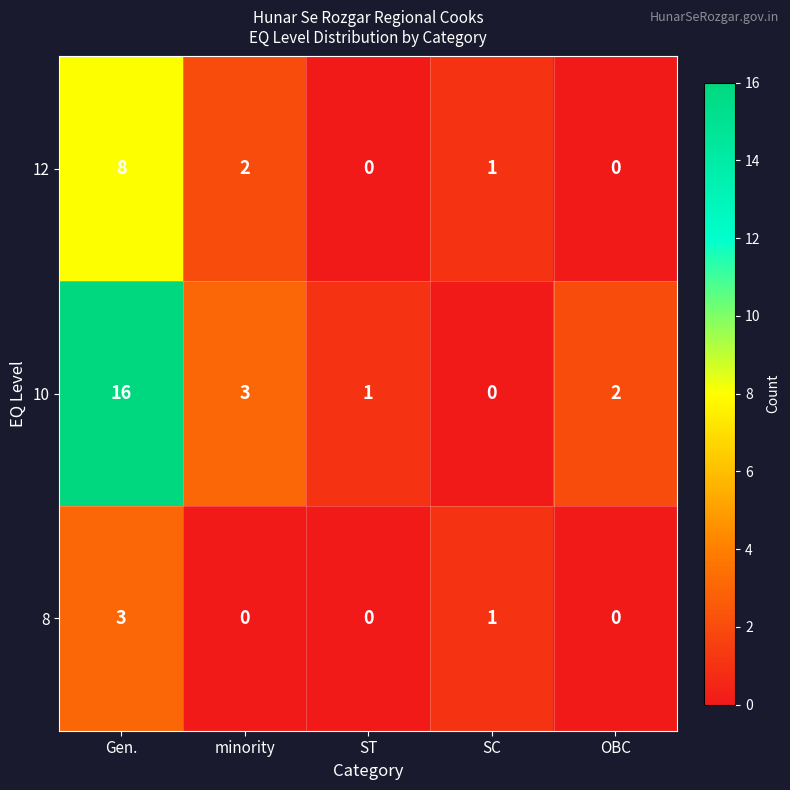

What is the spread (max minus min) of values at OBC?

2